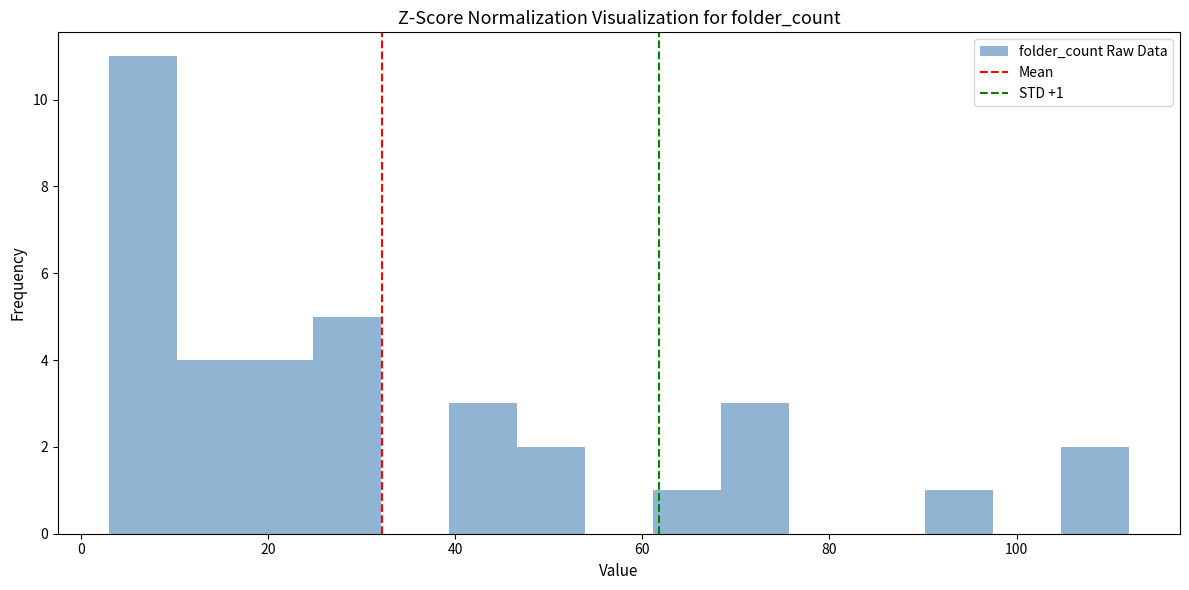

Read against the x-axis, roughly where is the centre of the tallest bar?

6